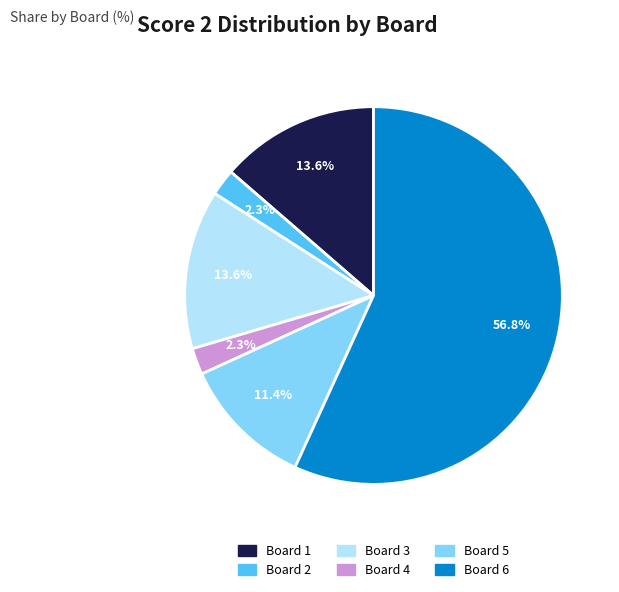

What is the ratio of the value at Board 6 to the value at Board 5?

5.0